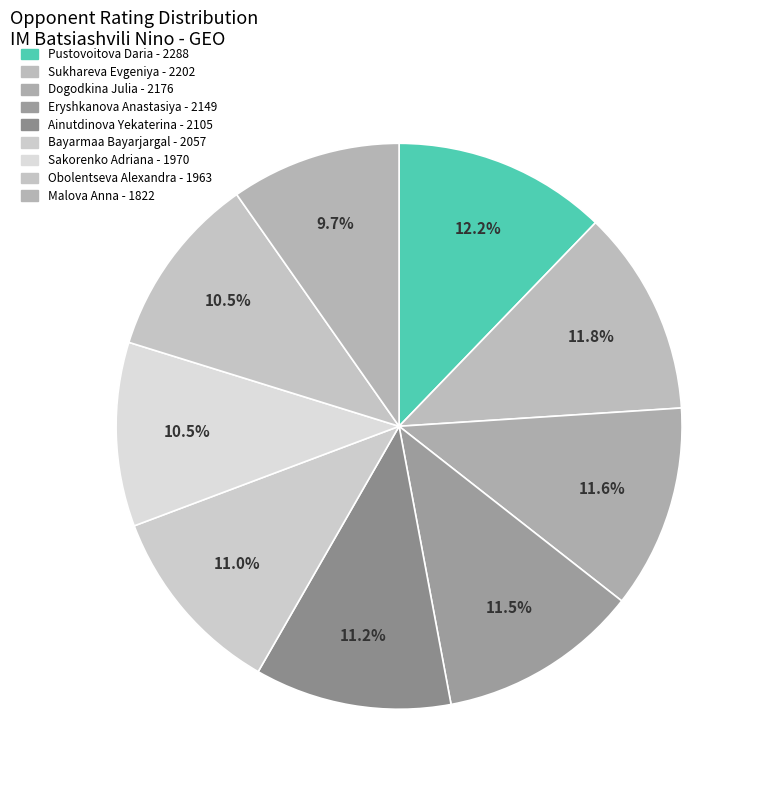

To the nearest percent, what is the difference between the largest and smallest slice percentages?

2%